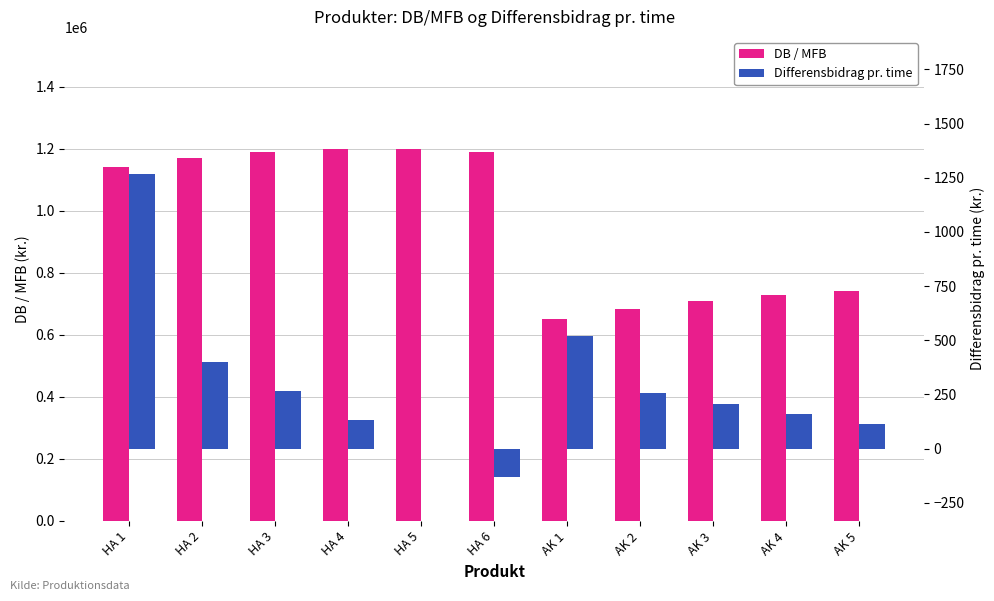

The Differensbidrag pr. time series shows 400.0 at HA 2. True or false?

True